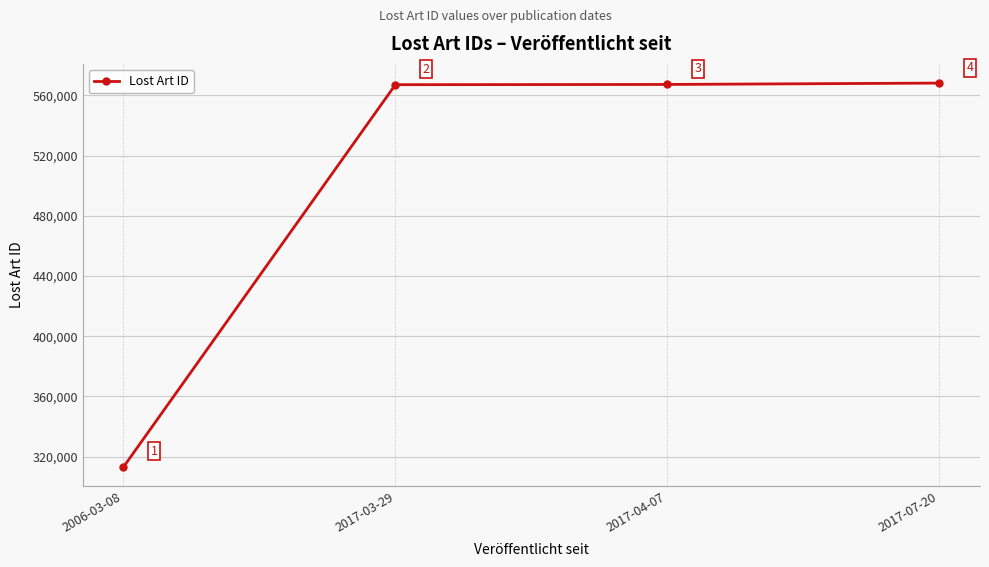

What position from the left is 2017-03-29?

2